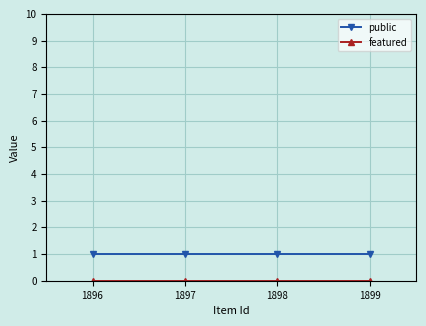

What is the total value across all series at 1896?

1